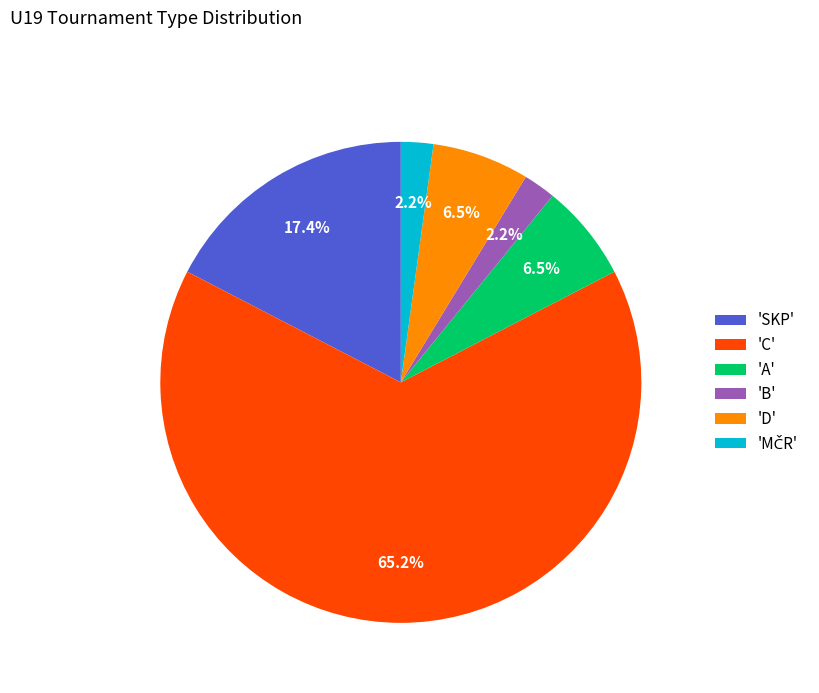

Approximately how many times larger is the value at 'SKP' compared to 'C'?

0.3